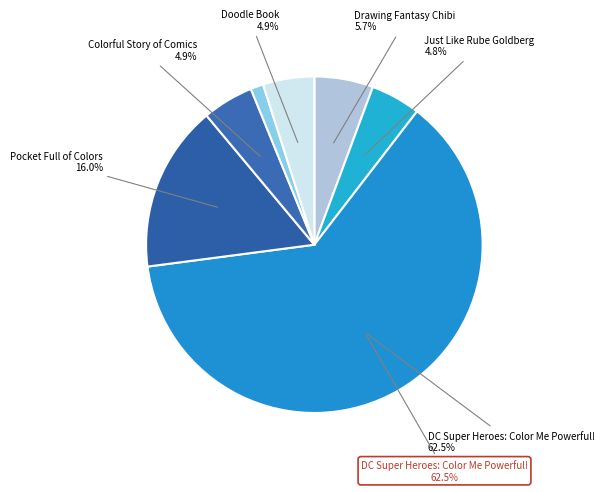

How many segments does this pie chart have?

7